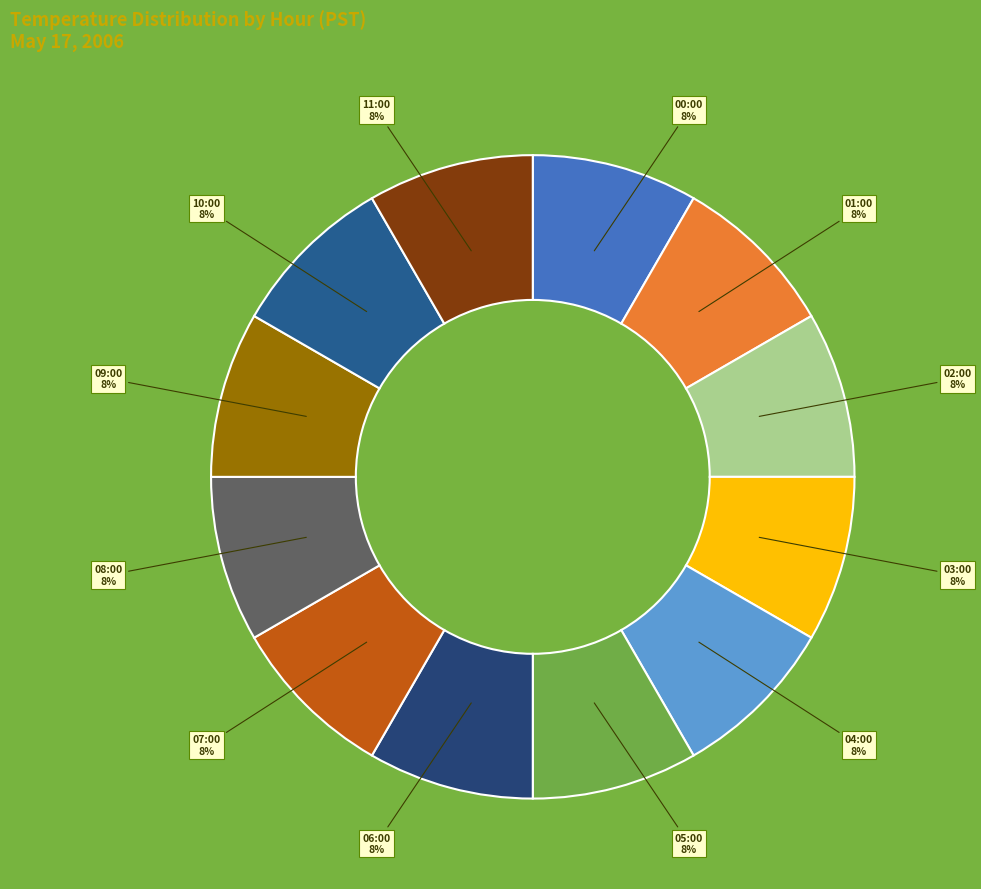

How many slices are in this pie chart?

12